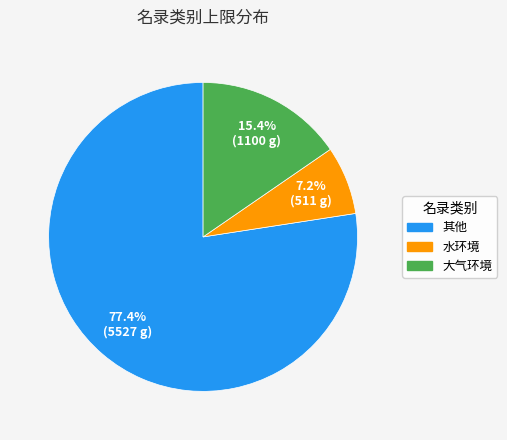

Is there a majority slice in this chart?

Yes